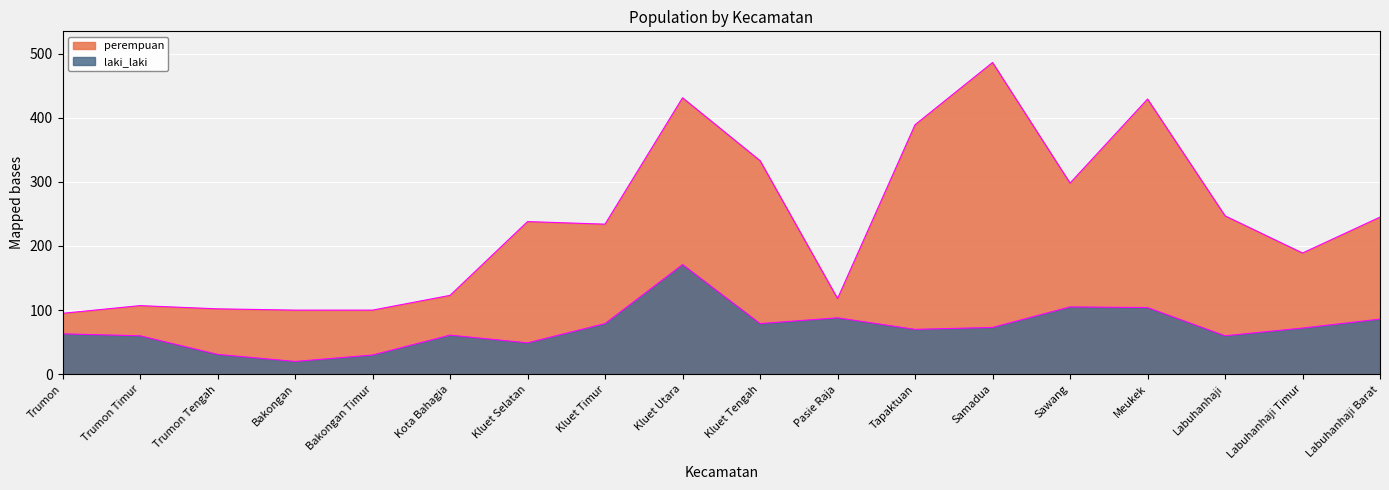

The perempuan series shows 175 at Trumon Timur. True or false?

False